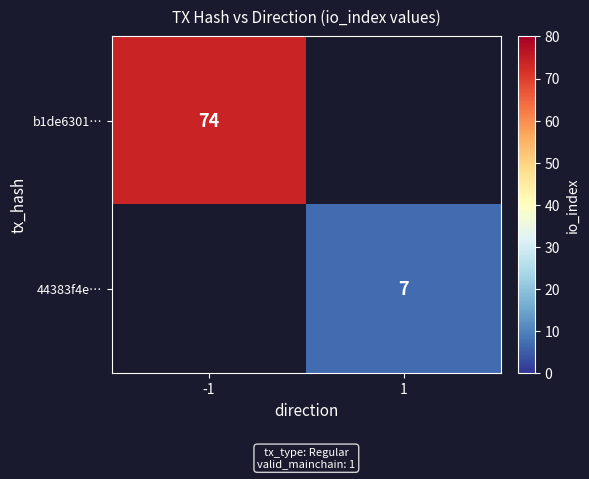

The value of 44383f4e… at 1 is 2. True or false?

False